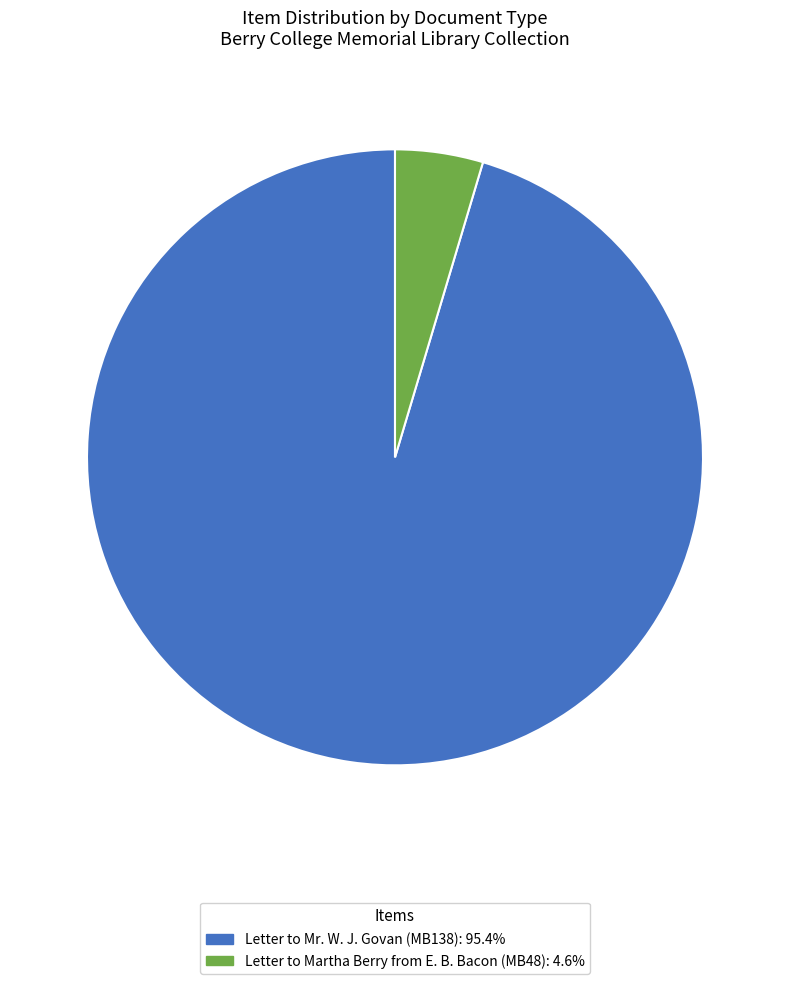

What is the ratio of the value at Letter to Mr. W. J. Govan (MB138) to the value at Letter to Martha Berry from E. B. Bacon (MB48)?

20.7